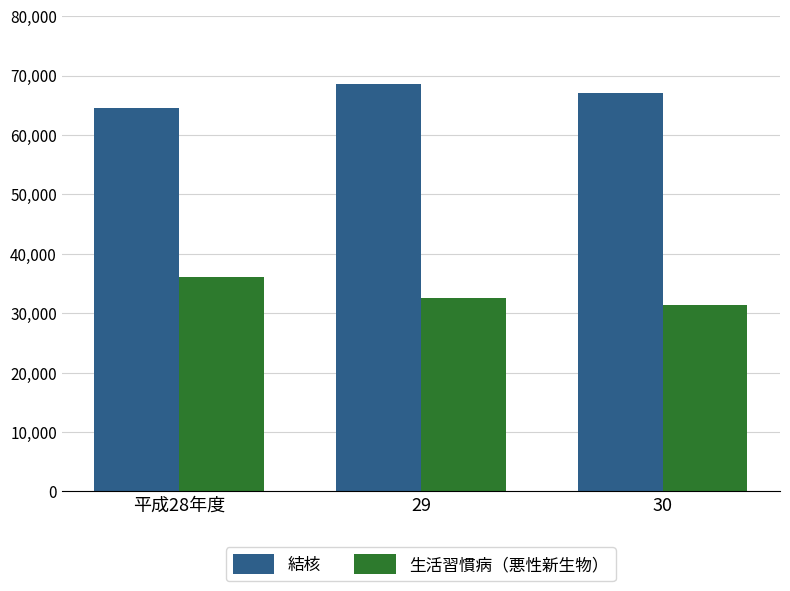

Reading right to left, list all the values displayed in this chart.

結核: 67144	68563	64526
生活習慣病（悪性新生物）: 31306	32525	36085